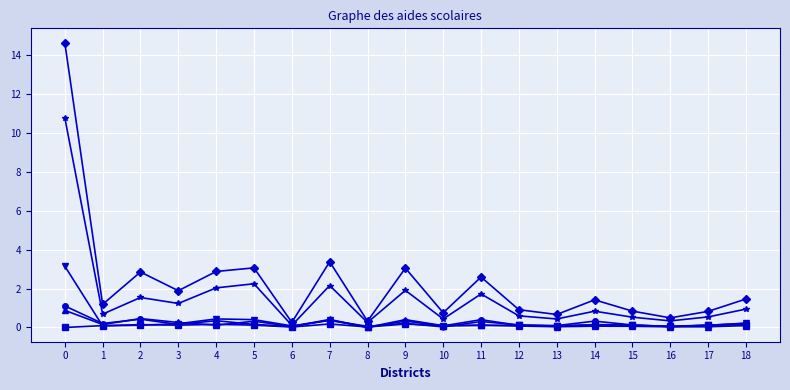

What is the maximum value shown in the chart?

14.7